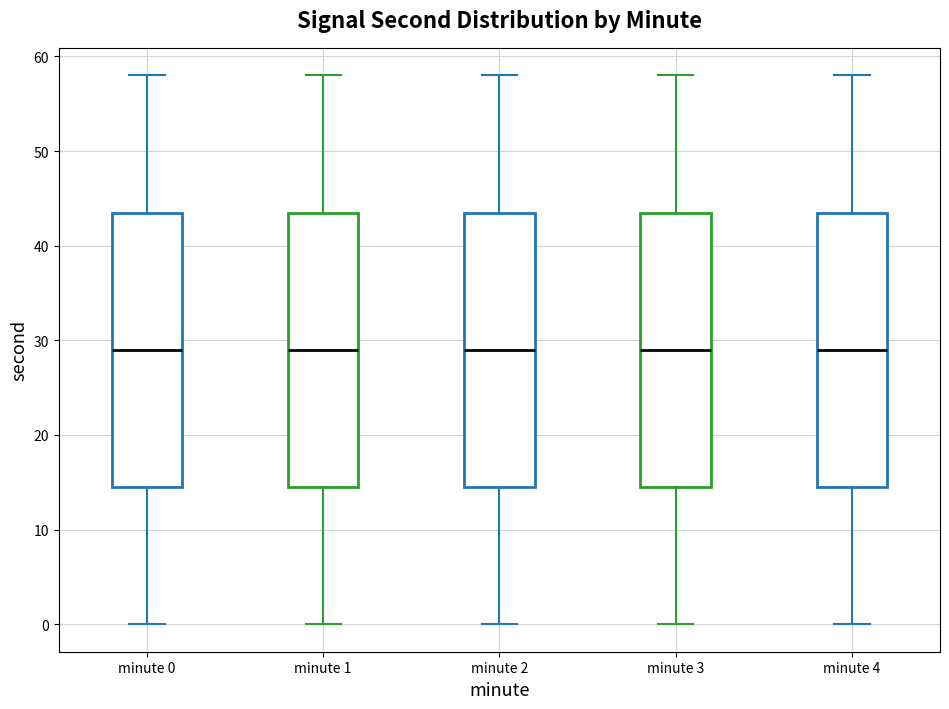

Reading left to right, transcribe this box plot: for each box, give where its median line is, the range the box spans, and where its two whiskers end, as read against the y-axis. The values are not printed on the chart, so give them approximately, as read against the axis.

minute 0: median 29, box 15 to 44, whiskers 0 to 58
minute 1: median 29, box 15 to 44, whiskers 0 to 58
minute 2: median 29, box 15 to 44, whiskers 0 to 58
minute 3: median 29, box 15 to 44, whiskers 0 to 58
minute 4: median 29, box 15 to 44, whiskers 0 to 58